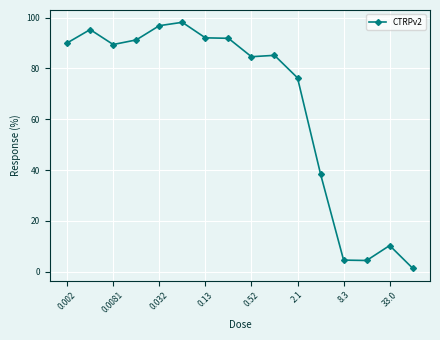

What is the sum of all values?

1049.8